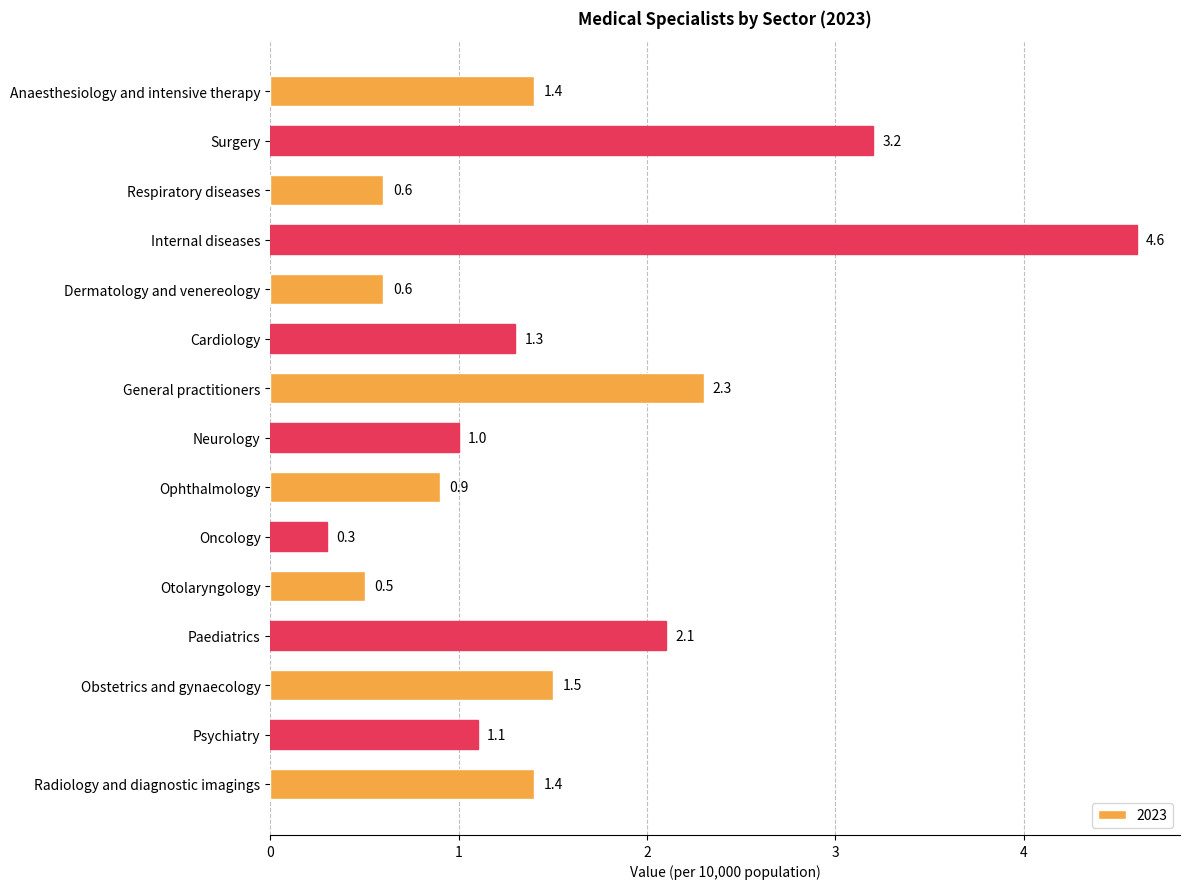

How many bars are there in total?

15